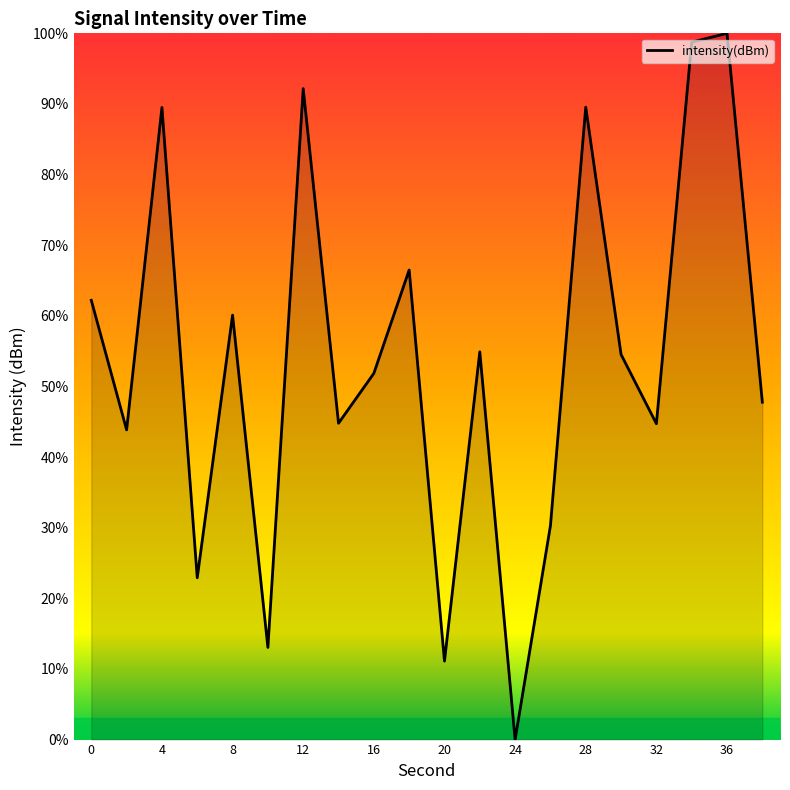

What is the maximum value shown in the chart?

100.0